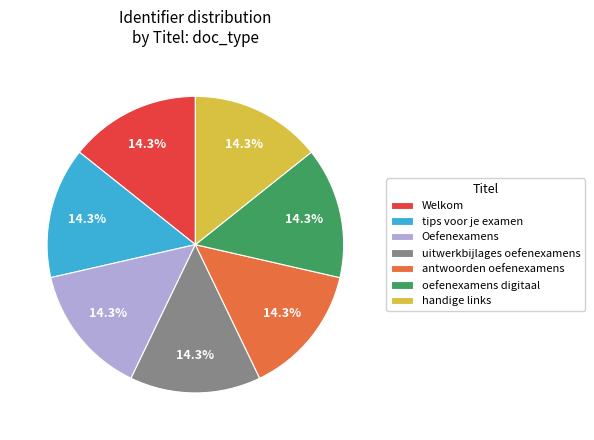

Combined, do tips voor je examen and oefenexamens digitaal account for over 50%?

No